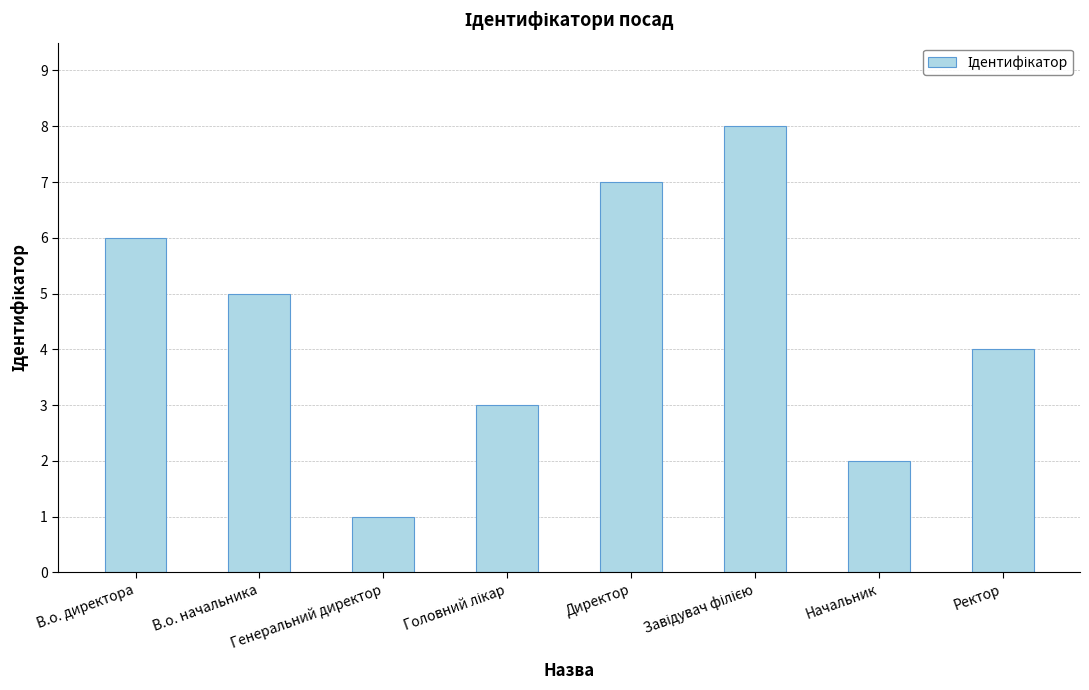

Reading left to right, transcribe all the data shown in this chart.

6	5	1	3	7	8	2	4